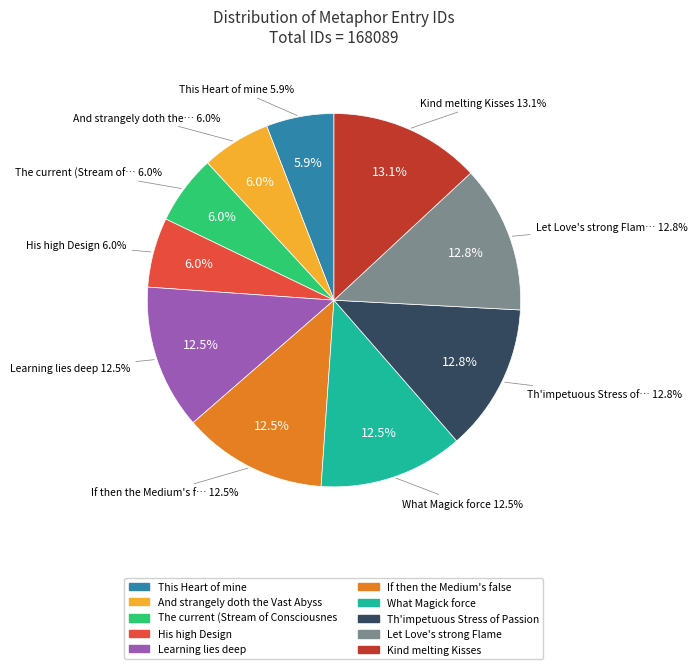

What is the change in value from This Heart of mine to Let Love's strong Flame?

+11568